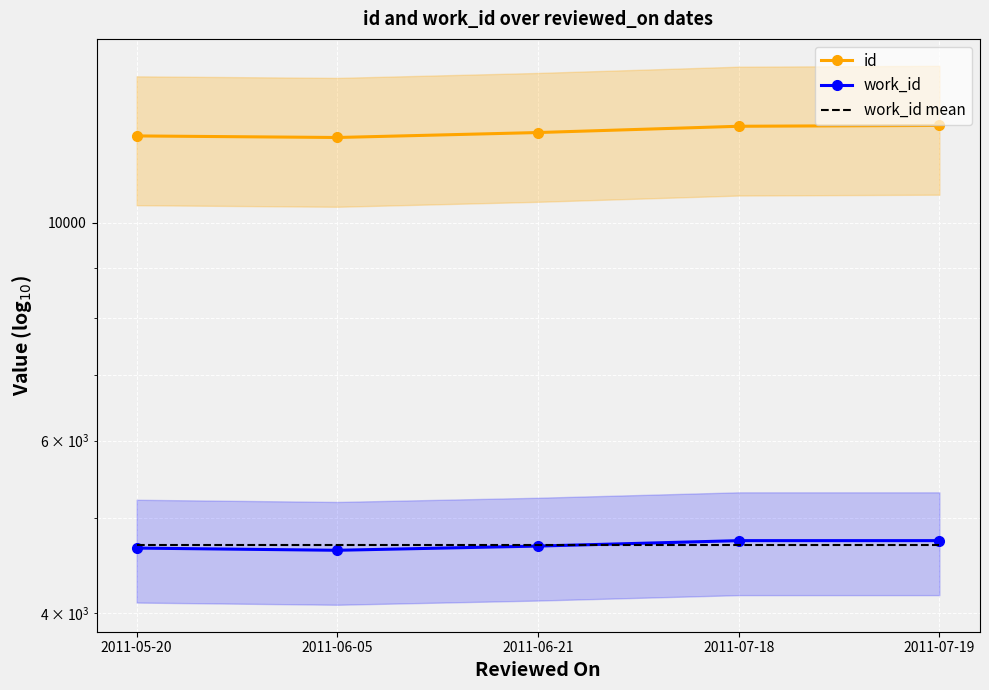

What is the sum of the work_id values at 2011-05-20 and 2011-07-19?

9408.0